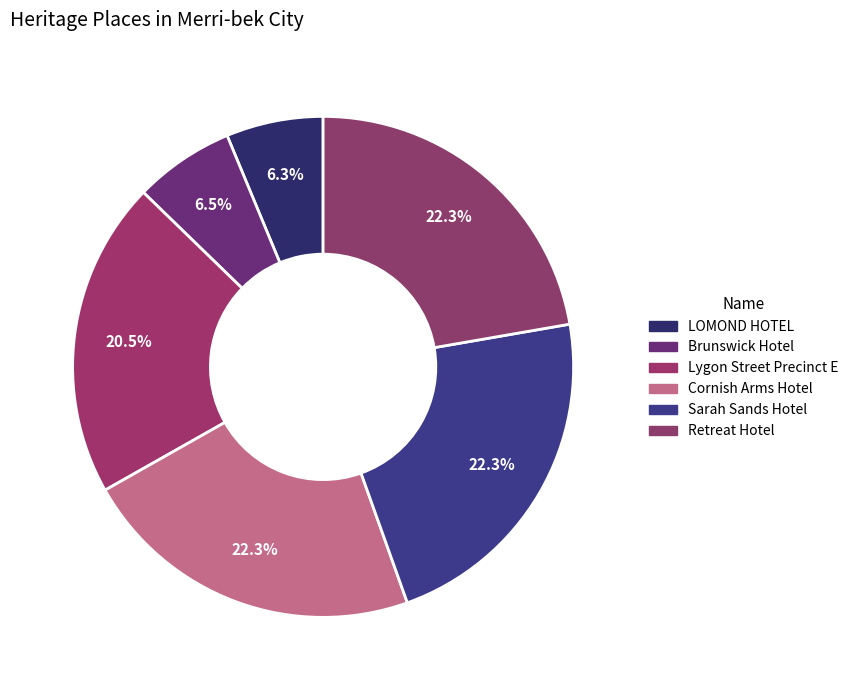

Does any single category account for the majority?

No